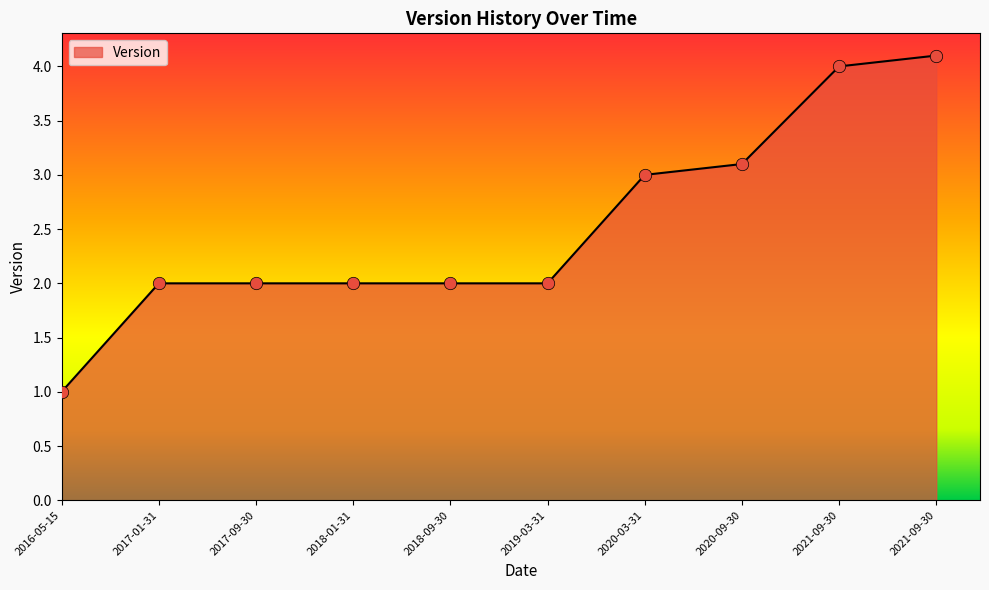

What is the change in value from 2017-01-31 to 2021-09-30?

+2.0